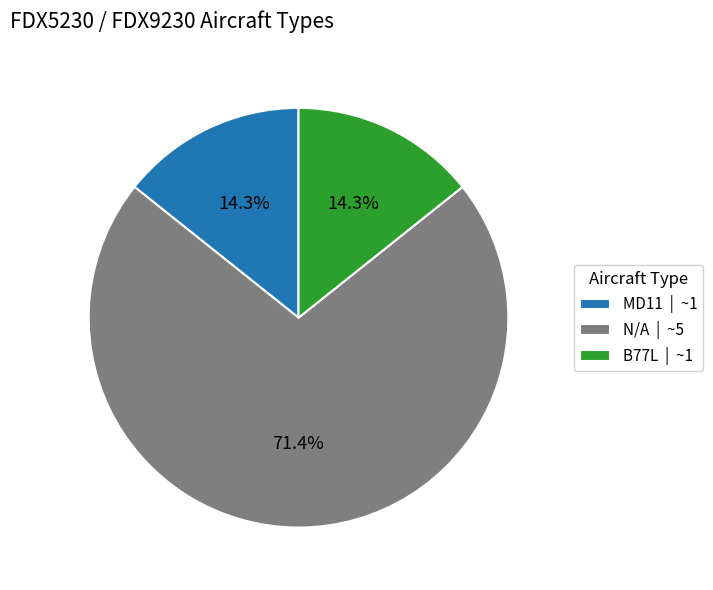

Do N/A and B77L together represent more than half of the pie?

Yes